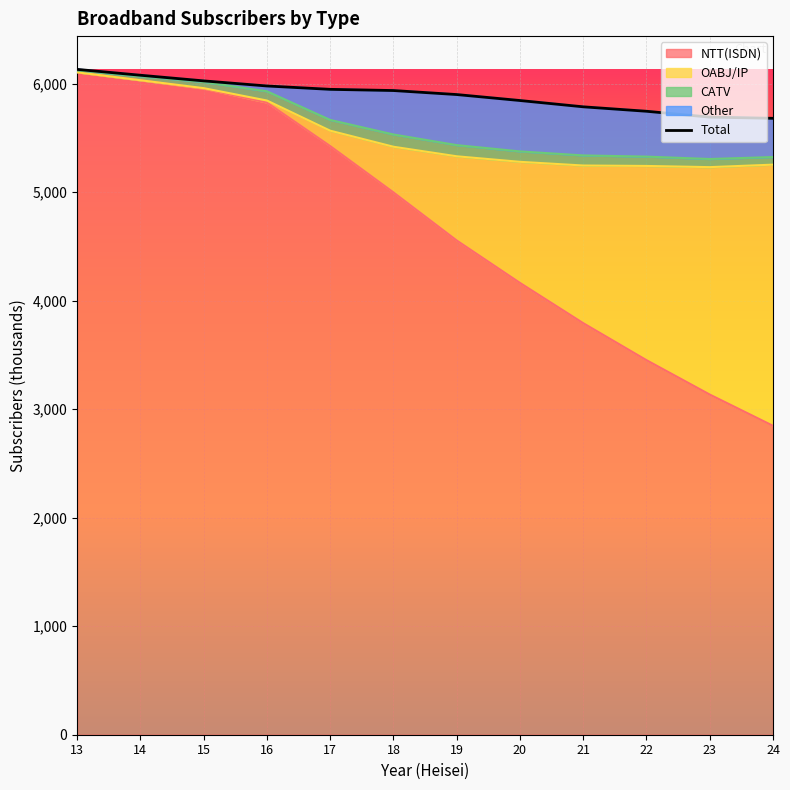

What is the difference between the maximum and minimum values?

451